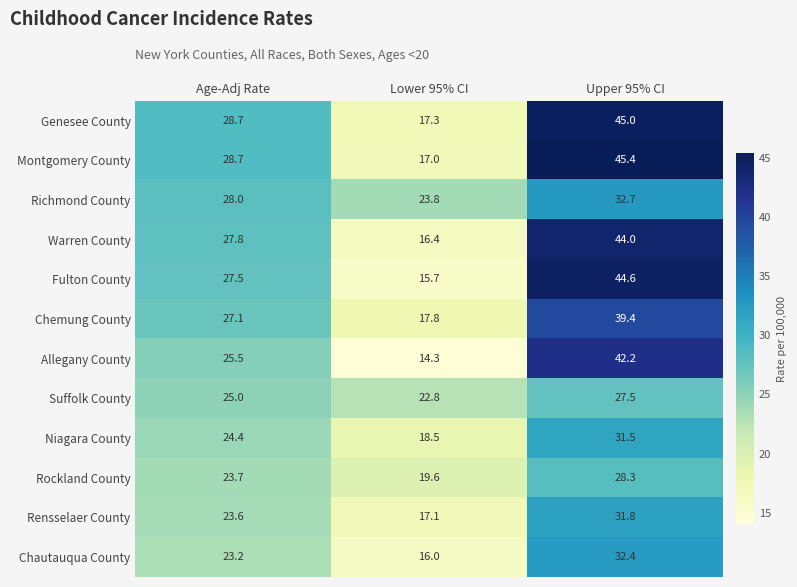

Between Lower 95% CI and Upper 95% CI, which series saw the biggest shift?

Fulton County